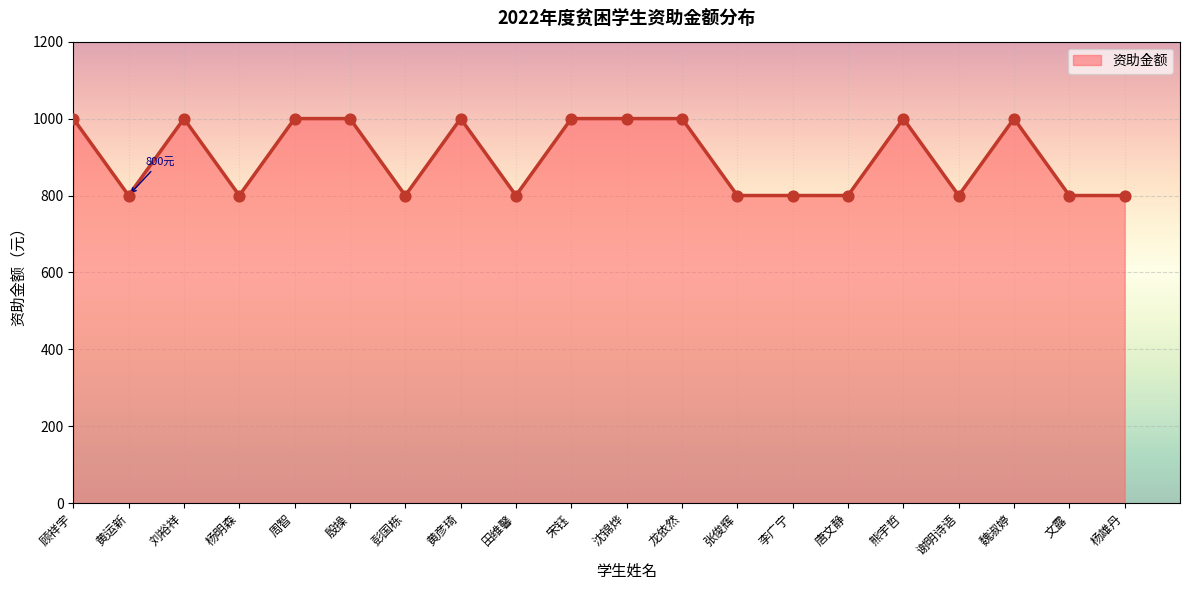

What is the change in value from 周智 to 田维馨?

-200